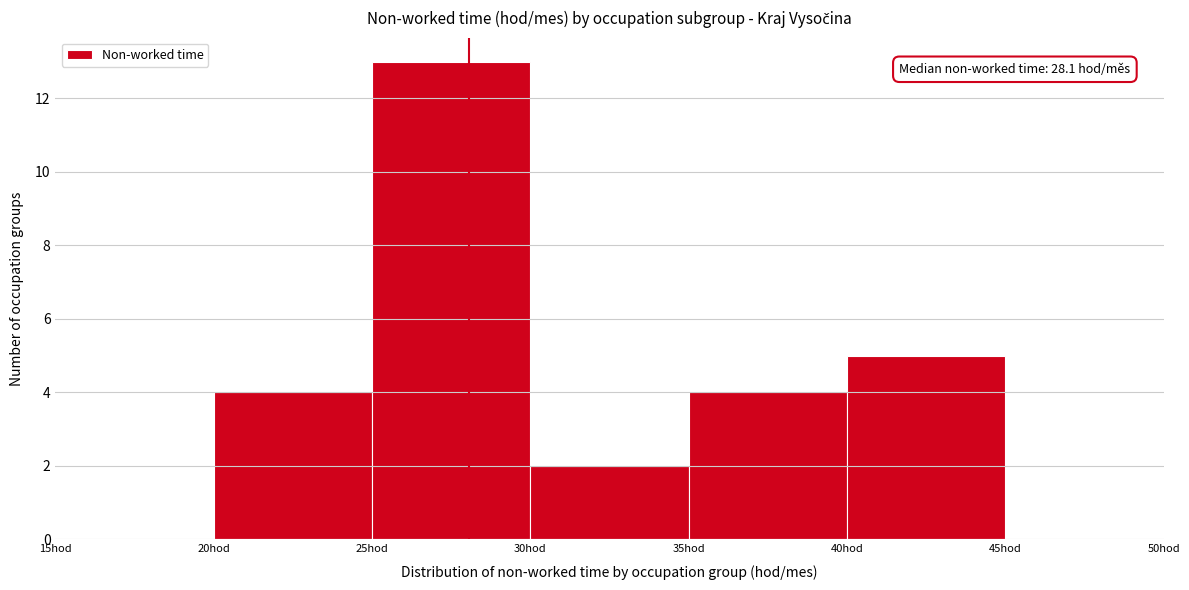

Which range on the x-axis has the tallest bar?

25 to 30